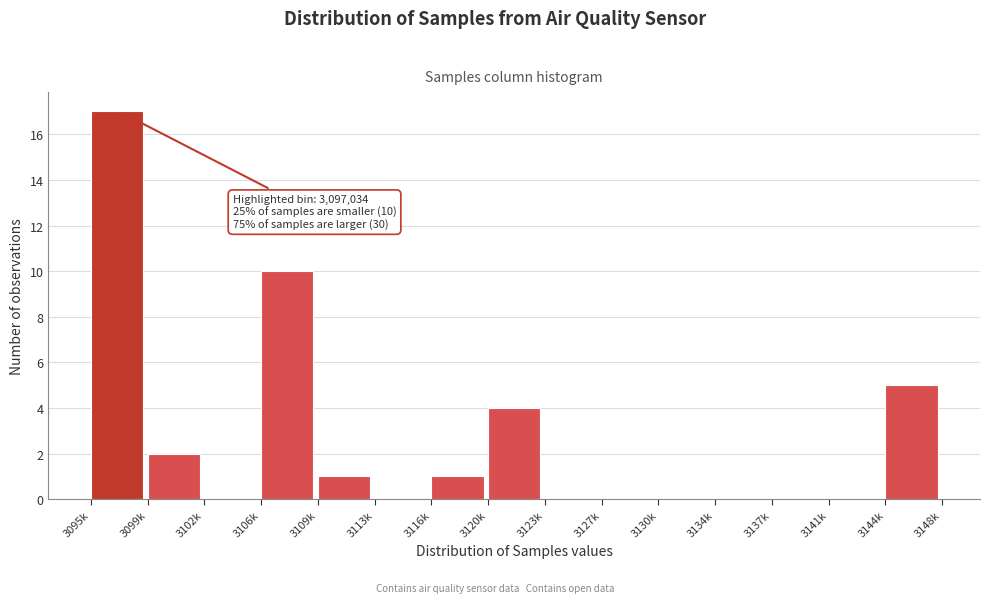

Reading left to right, transcribe all the data shown in this chart.

3095k=17	3099k=2	3102k=0	3106k=10	3109k=1	3113k=0	3116k=1	3120k=4	3123k=0	3127k=0	3130k=0	3134k=0	3137k=0	3141k=0	3144k=5